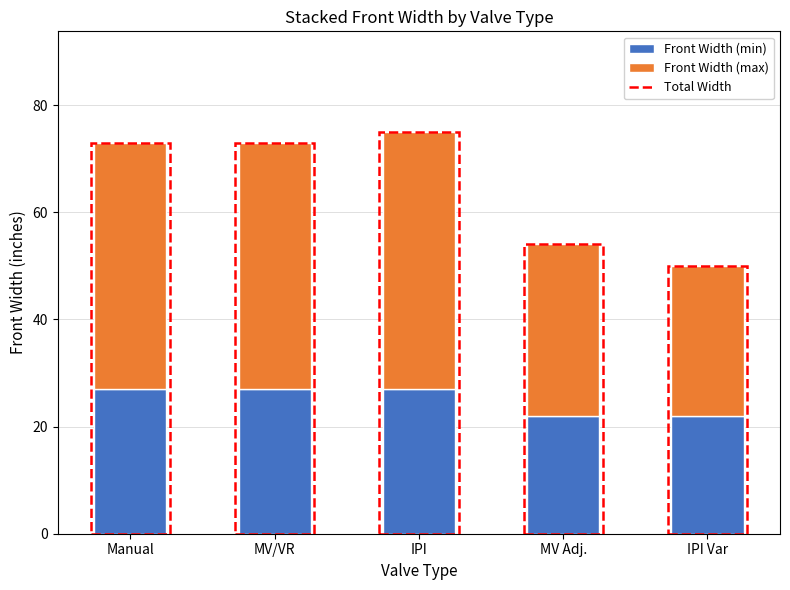

What are all the series names shown in the legend?

Front Width (min), Front Width (max)